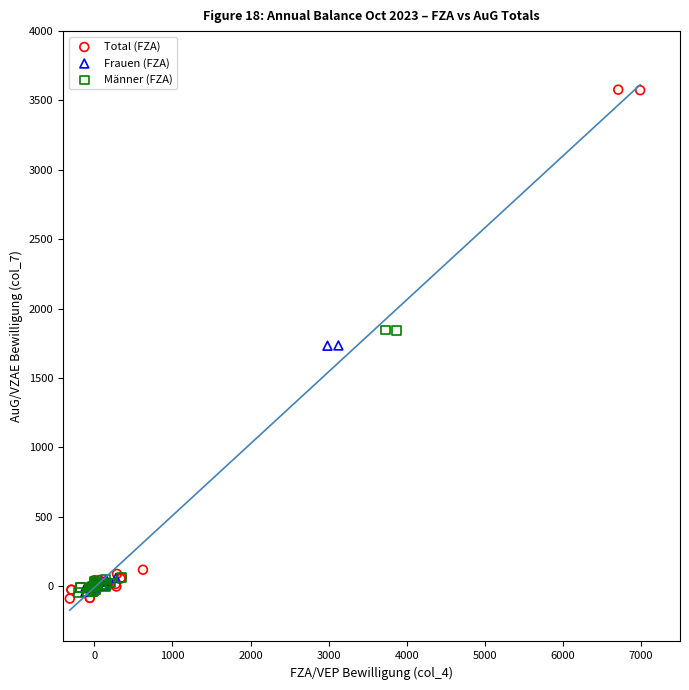

Which series has the largest Y range (max minus min)?

Total (FZA)